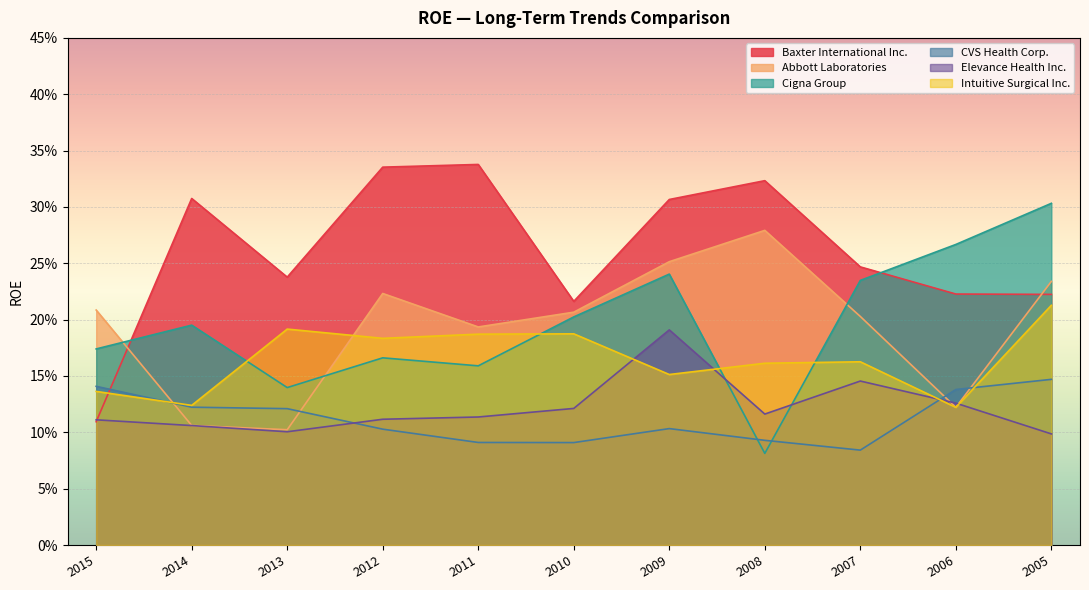

What is the sum of the Elevance Health Inc. values at 2013 and 2009?

0.3